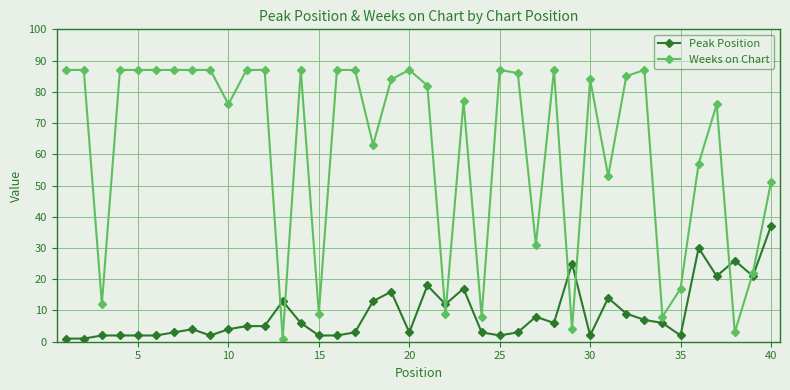

What is the value of the Weeks on Chart point at the 32nd from the left?

85